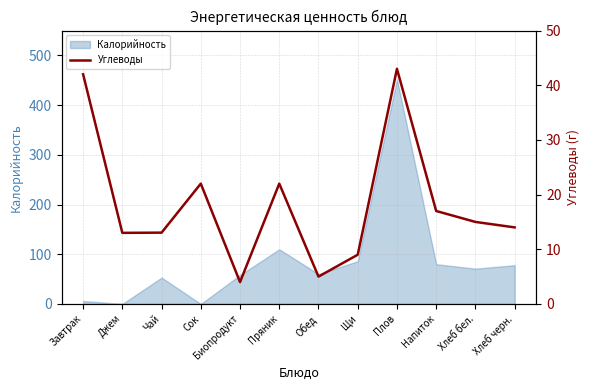

True or false: there are more than 1 points higher than both neighbors.

True